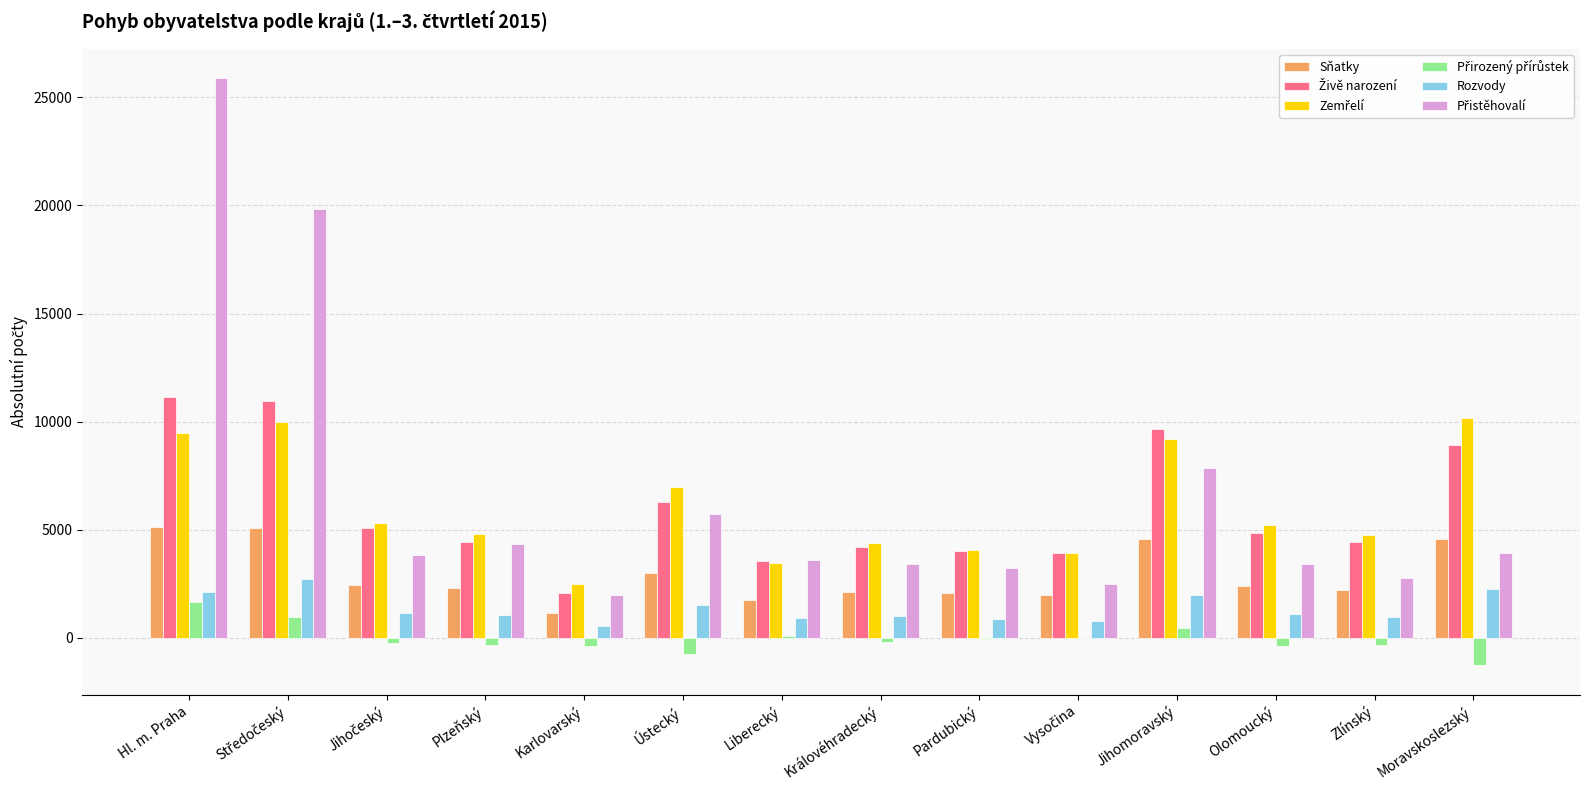

What is the maximum value shown in the chart?

25888